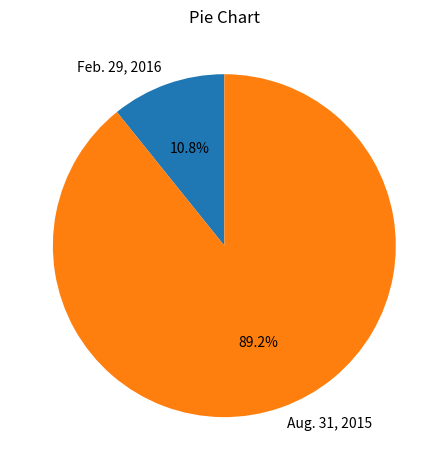

The Aug. 31, 2015 slice represents 77% of the pie. True or false?

False